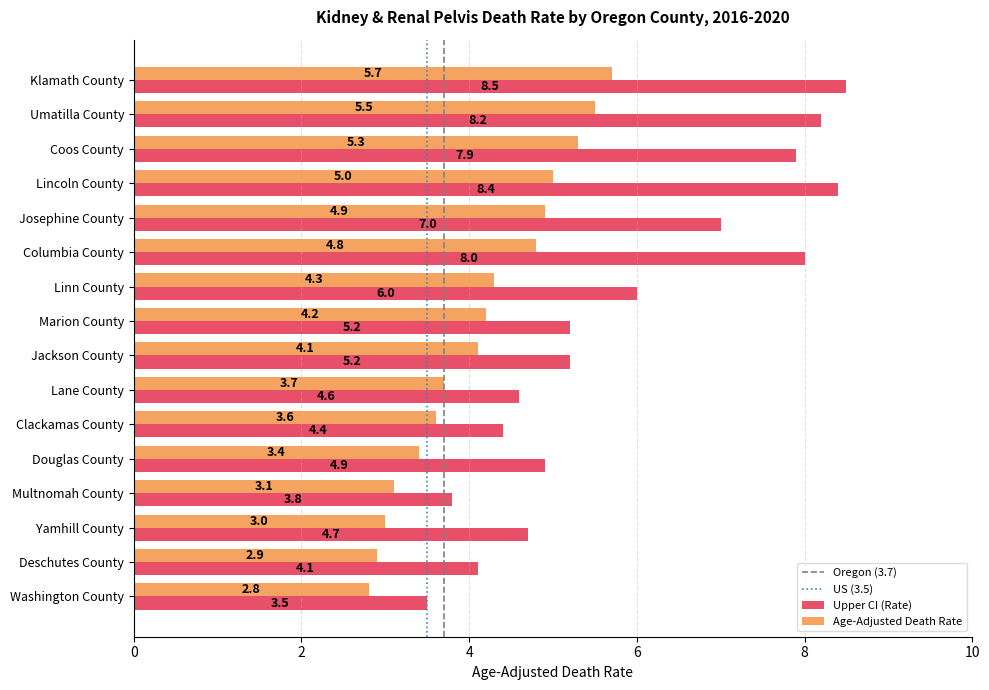

At Linn County, list the series in order from largest to smallest.

Upper CI (Rate), Age-Adjusted Death Rate